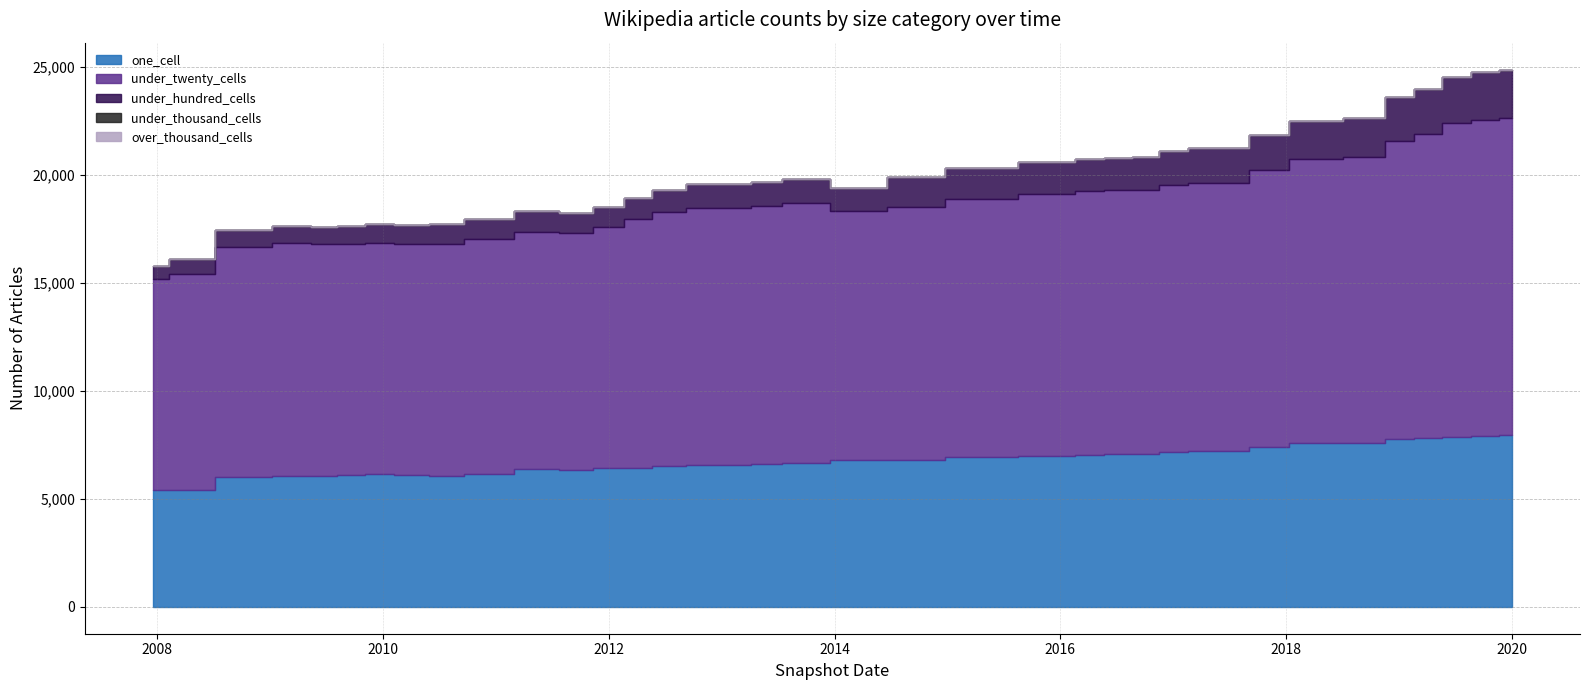

Where is the first local minimum for one_cell?

2009-06-17